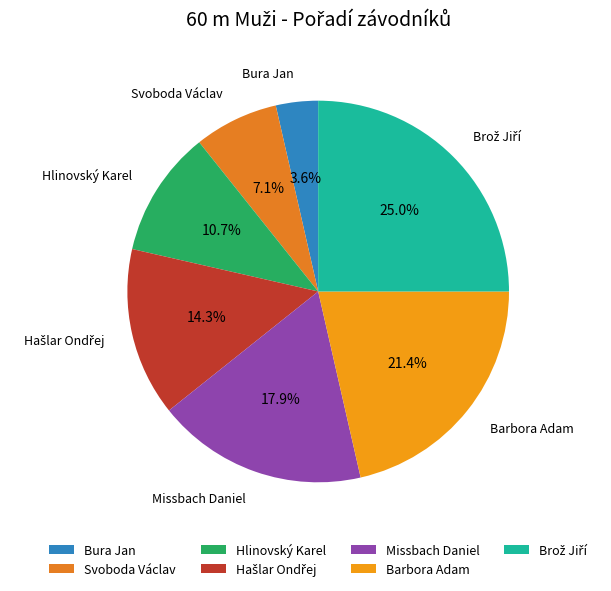

What is the ratio of the value at Missbach Daniel to the value at Barbora Adam?

0.8